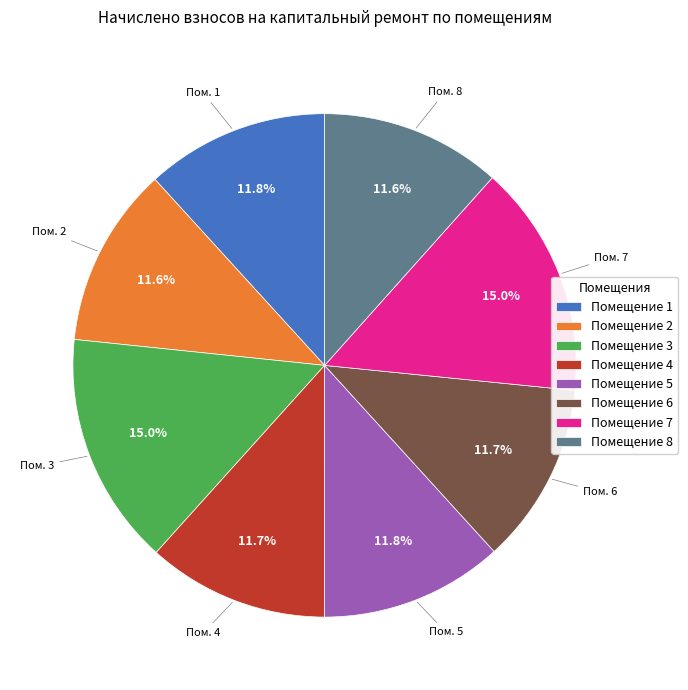

What percentage is NOT represented by Помещение 7?

85.0%